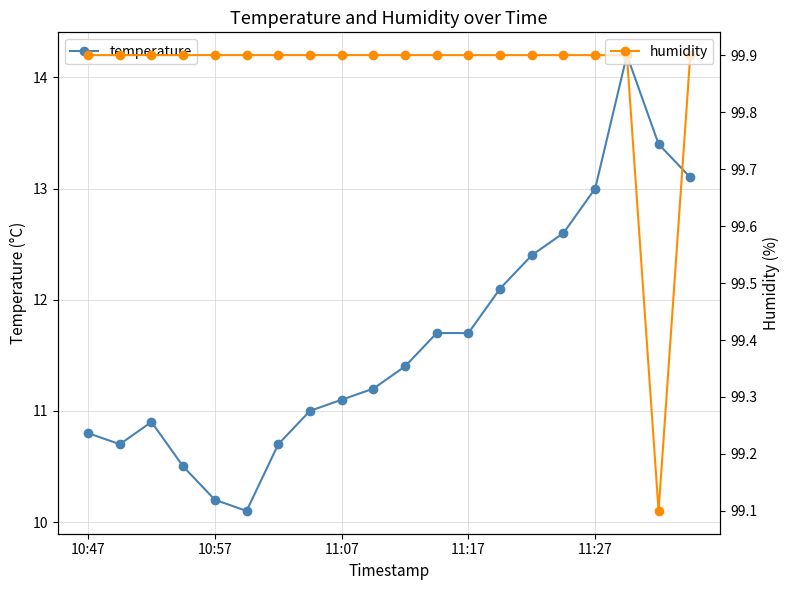

What is the spread (max minus min) of values at 15?

87.3